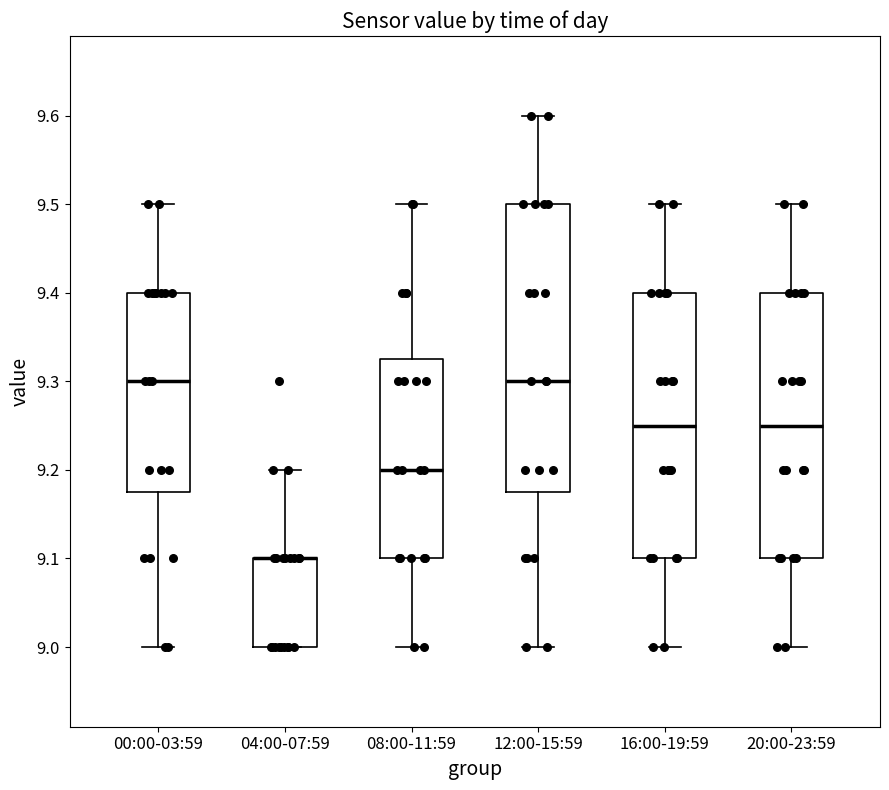

Which box is the tallest, from its lower edge to its upper edge?

12:00-15:59